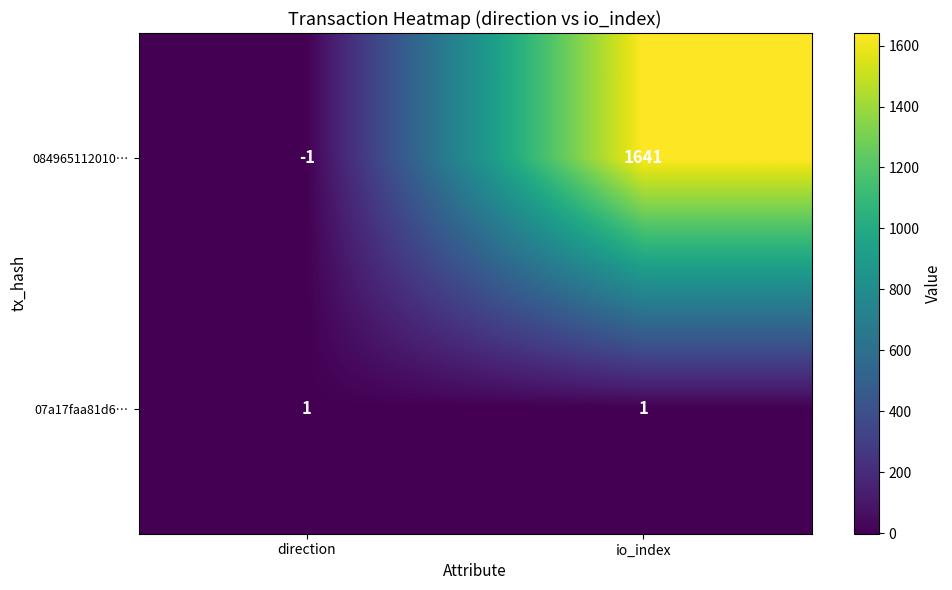

Which label corresponds to the largest value in the chart?

io_index